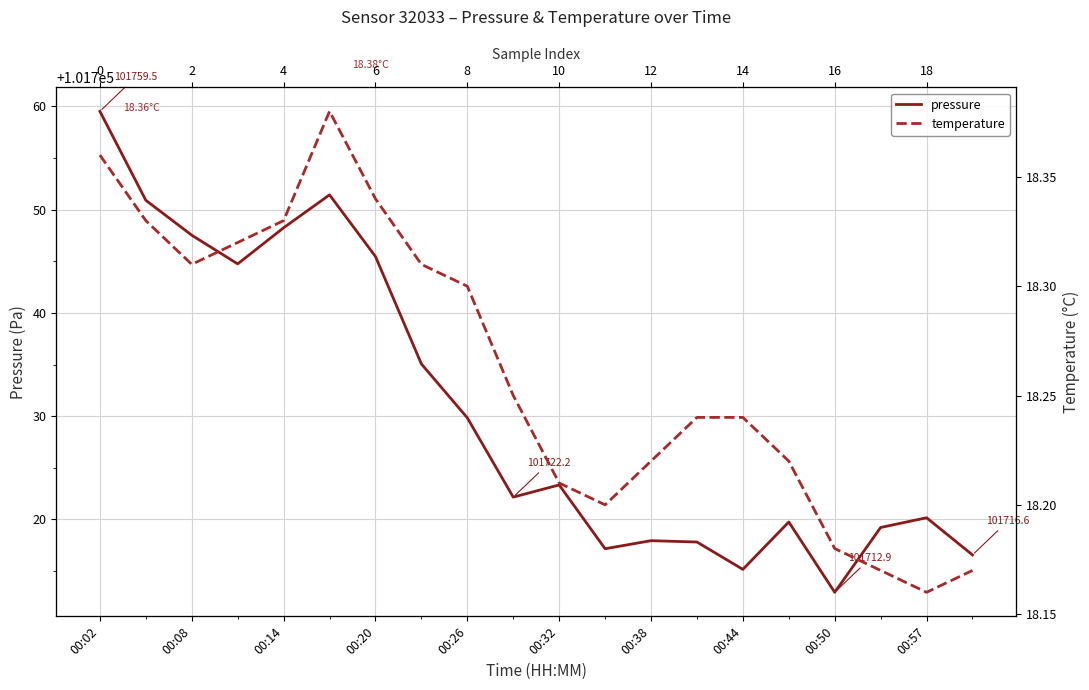

What is the label of the 20th point from the left?

19